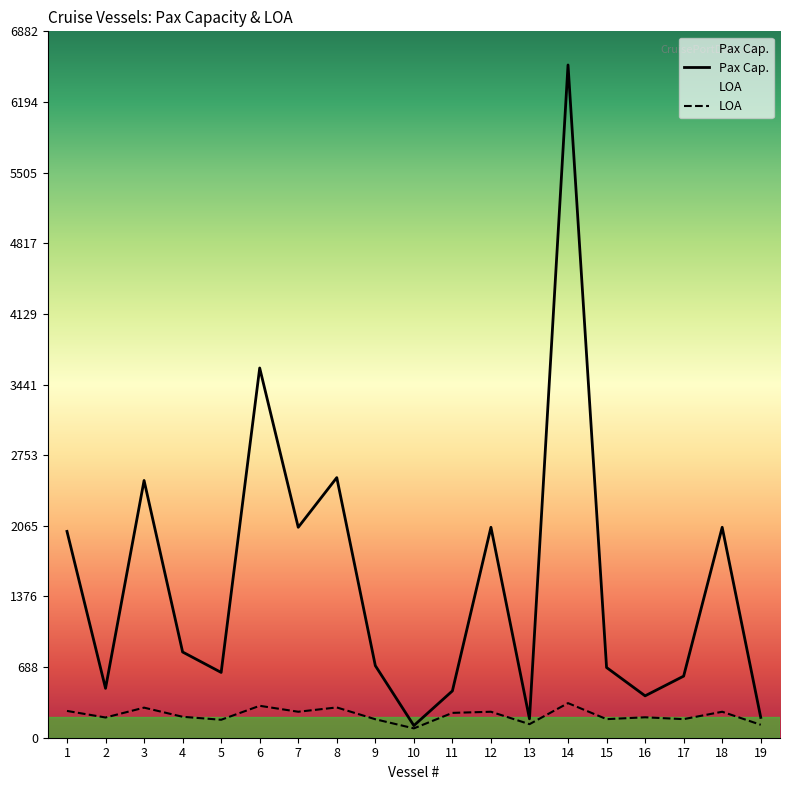

What is the sum of the Pax Cap. values at 10 and 16?

526